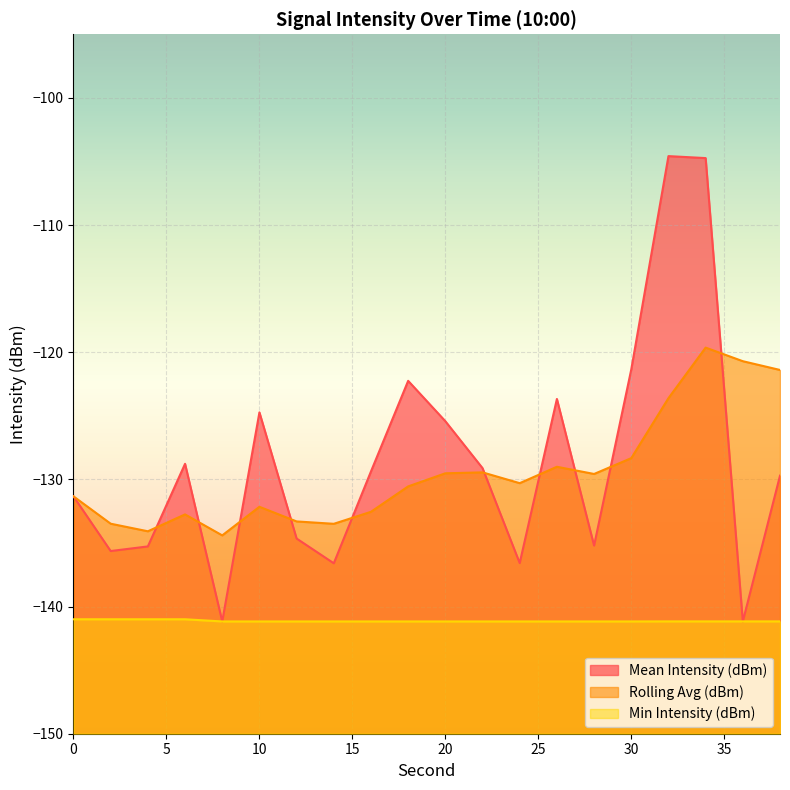

True or false: Min Intensity (dBm) and Rolling Avg (dBm) intersect in this chart.

False